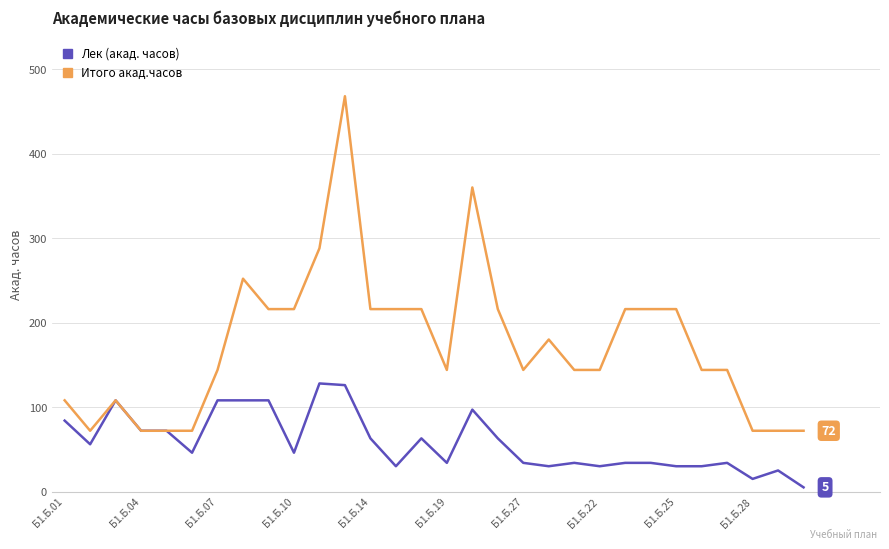

Which series has the largest total across all categories?

Итого акад.часов